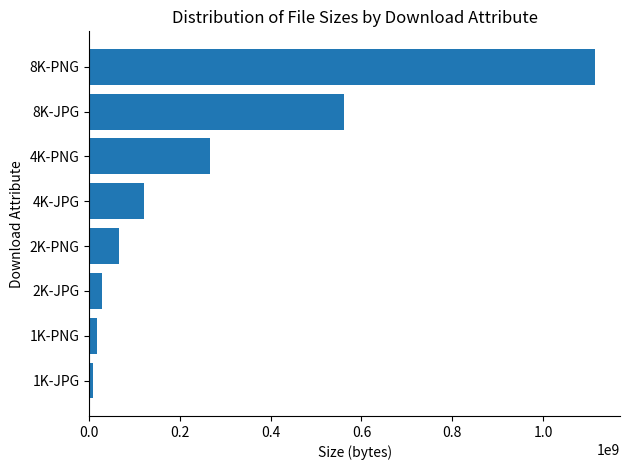

What is the maximum value shown in the chart?

1113960850